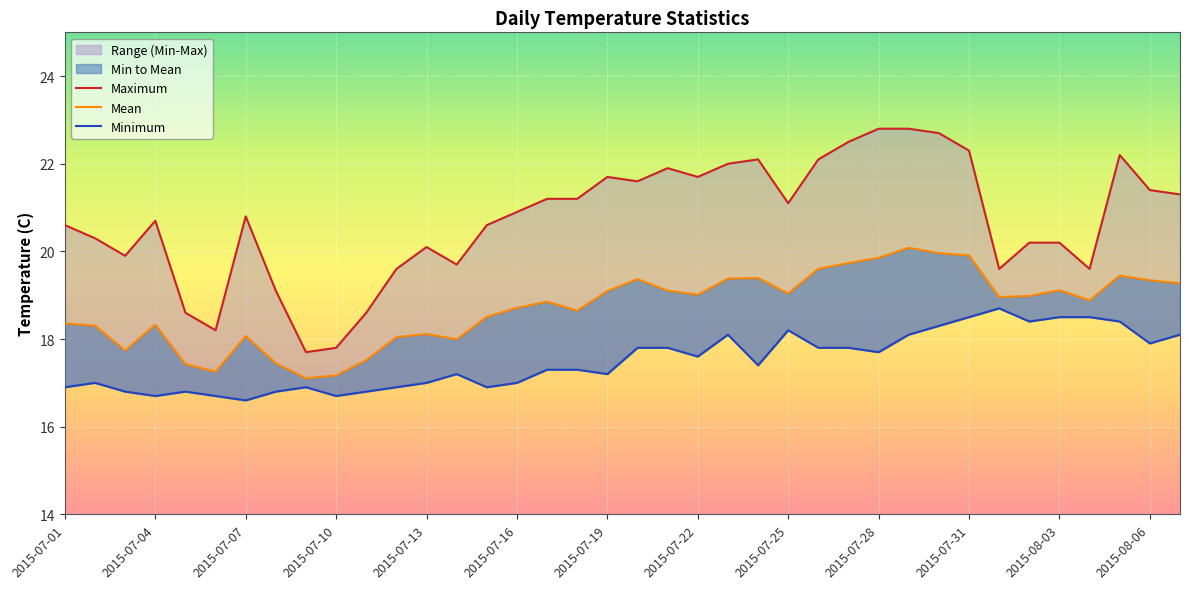

What is the average value of the Mean series?

18.7